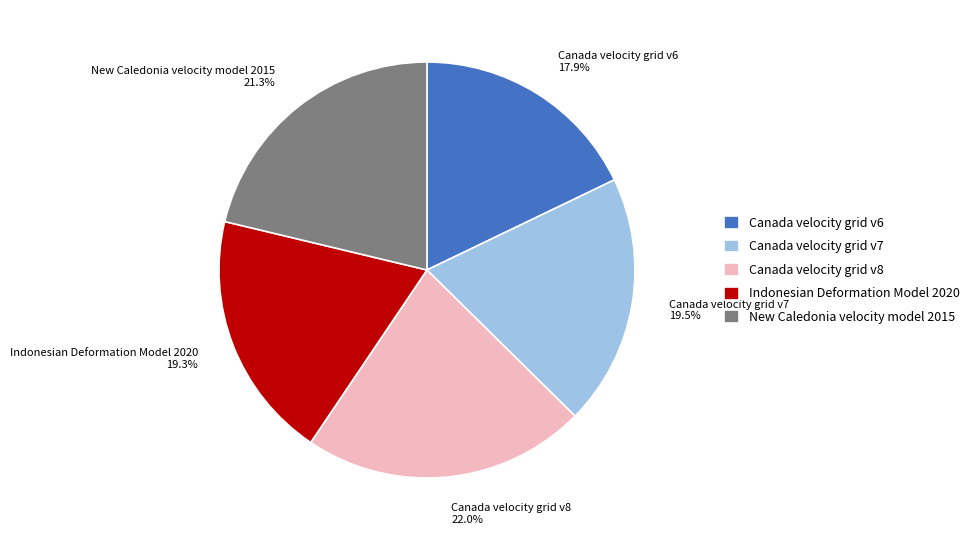

Which has a higher value, New Caledonia velocity model 2015 or Canada velocity grid v6?

New Caledonia velocity model 2015